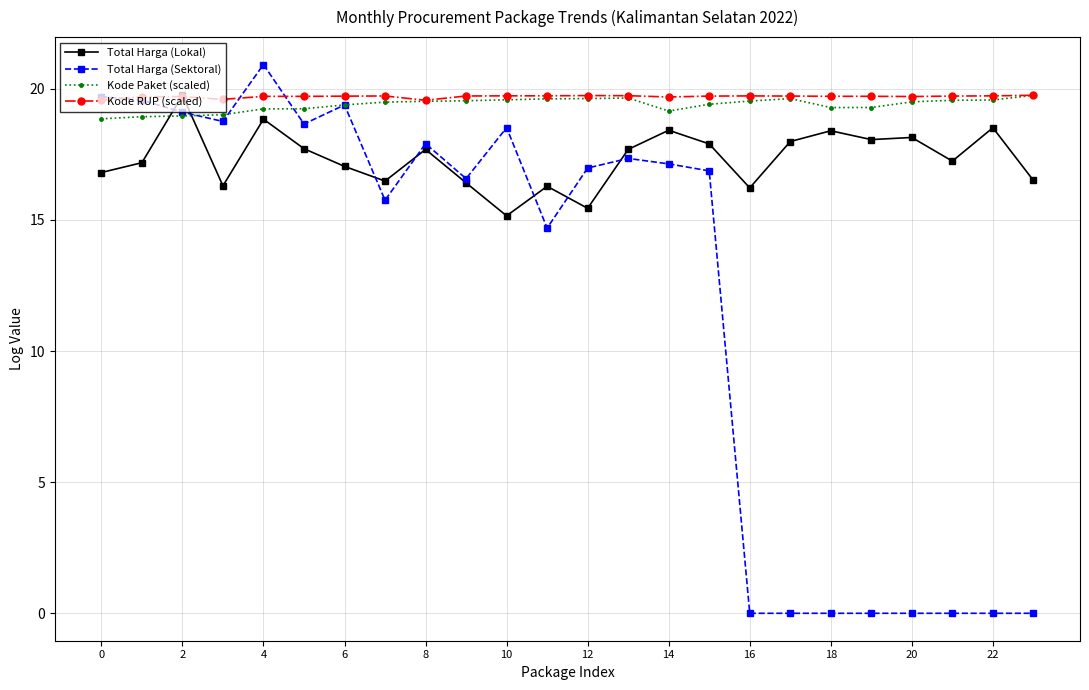

Which series has the widest spread of values?

Total Harga (Sektoral)